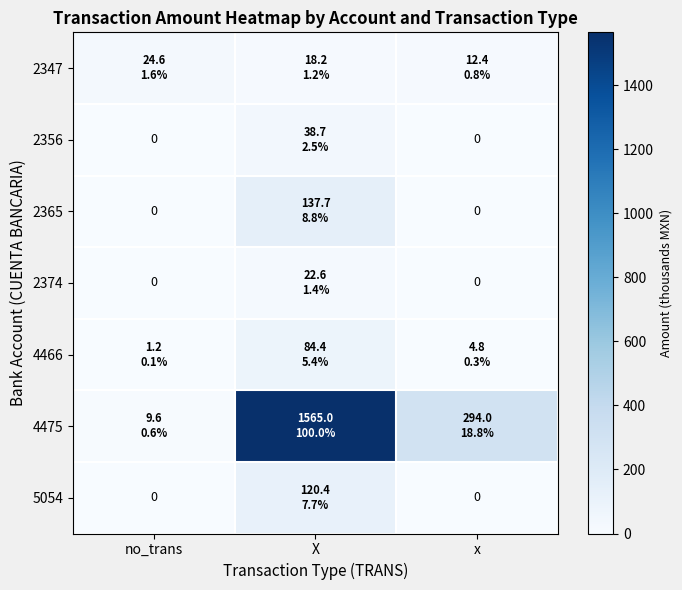

What is the difference between the maximum and minimum values in the 2374 series?

22.6